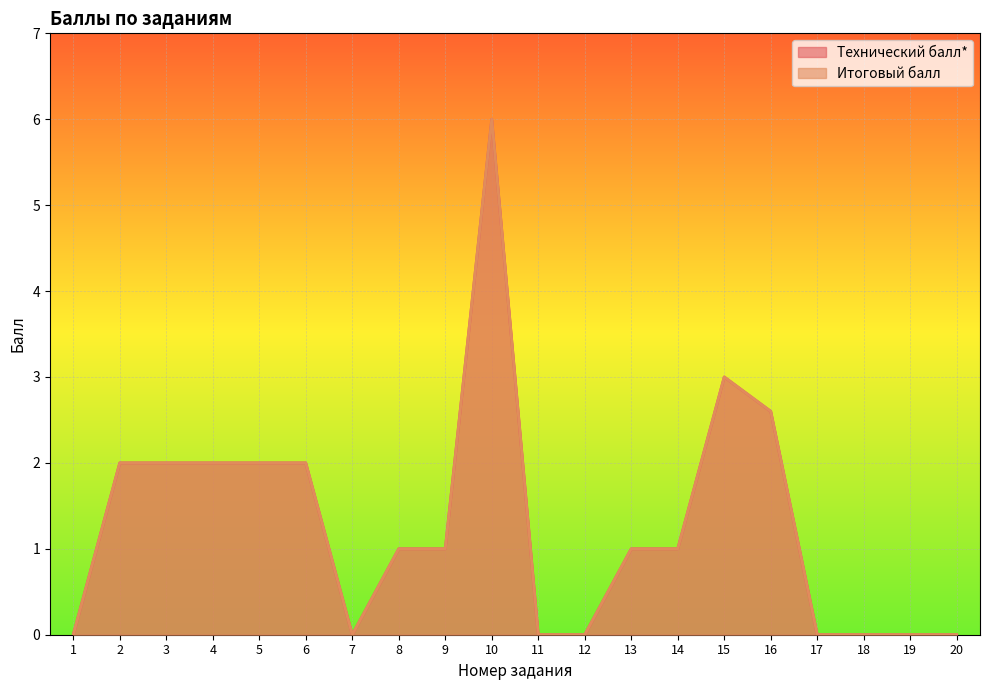

List the series in order of their peak value, lowest first.

Технический балл*, Итоговый балл